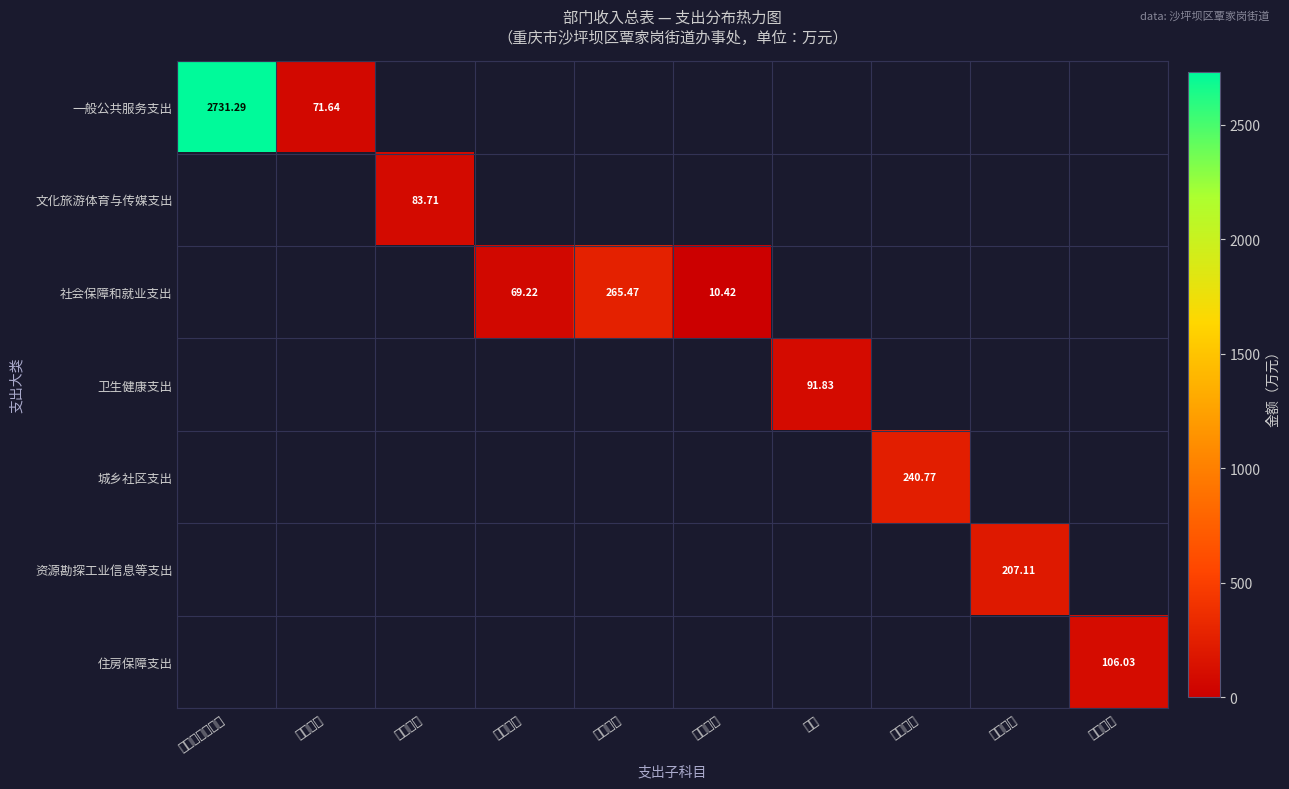

What is the greatest value displayed?

2731.3